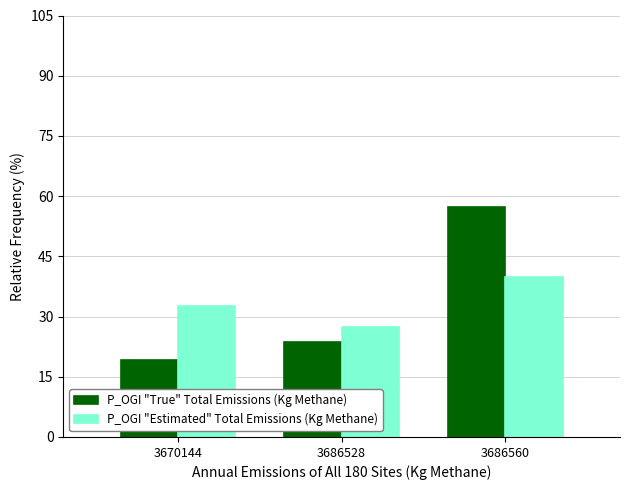

What is the sum of all P_OGI "True" Total Emissions (Kg Methane) values?

100.0